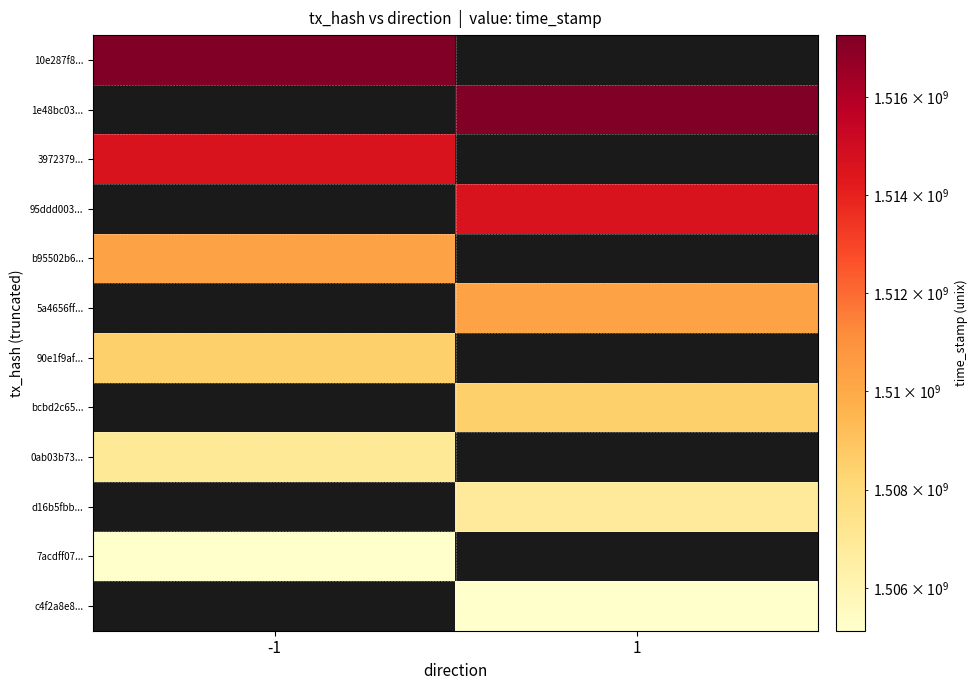

At how many categories does at least one series exceed 1513837390?

2